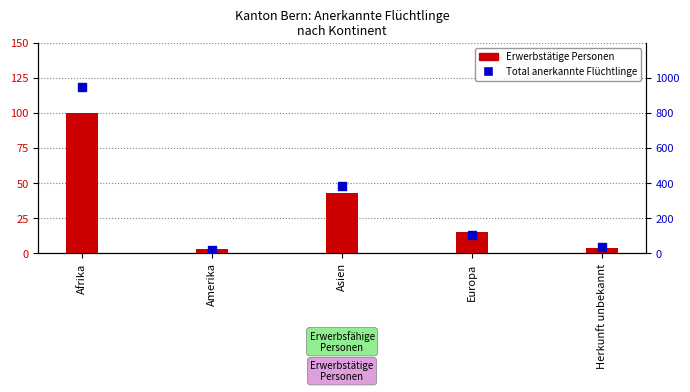

At how many categories does at least one series exceed 379?

2